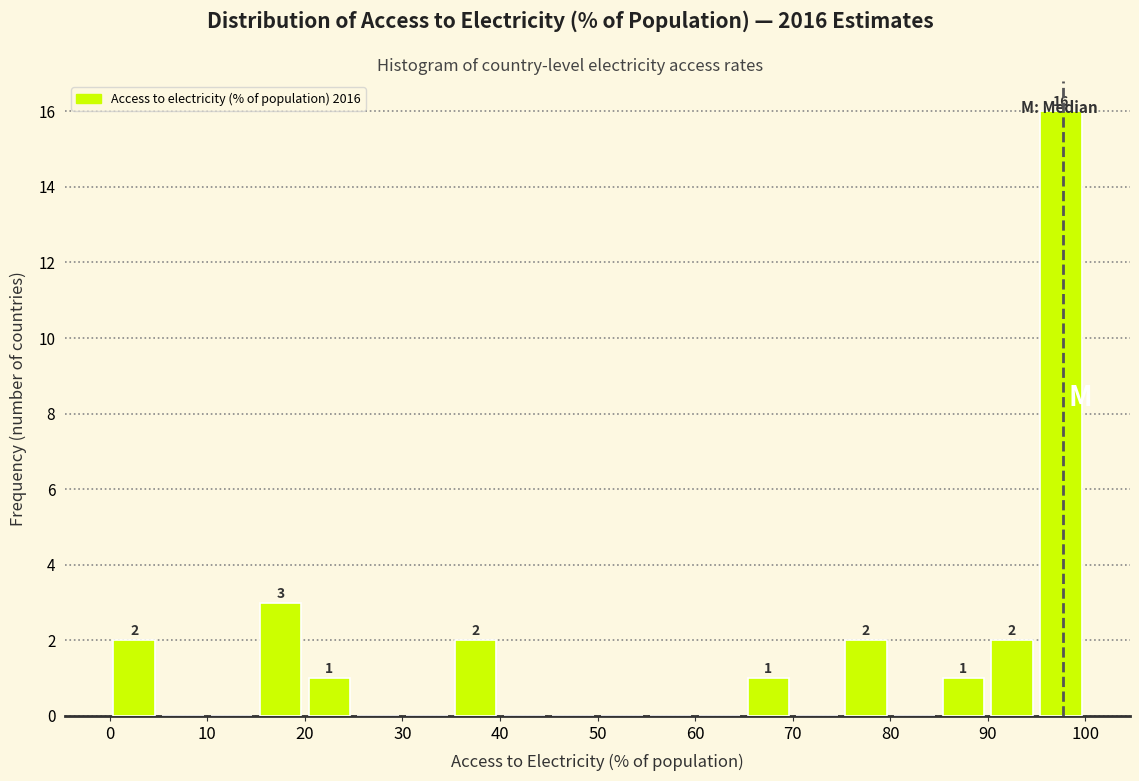

Over which range of the x-axis is the bar tallest?

95 to 100